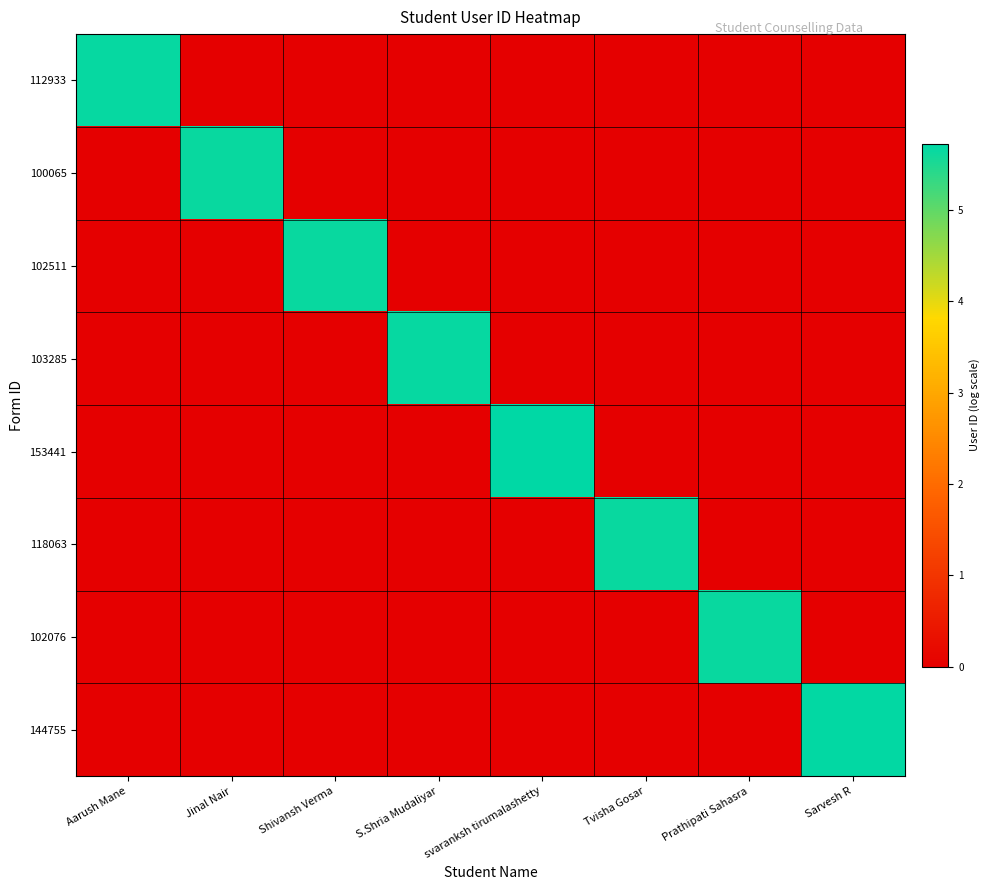

Rank the series at Prathipati Sahasra from highest to lowest value.

102076, 112933, 100065, 102511, 103285, 153441, 118063, 144755